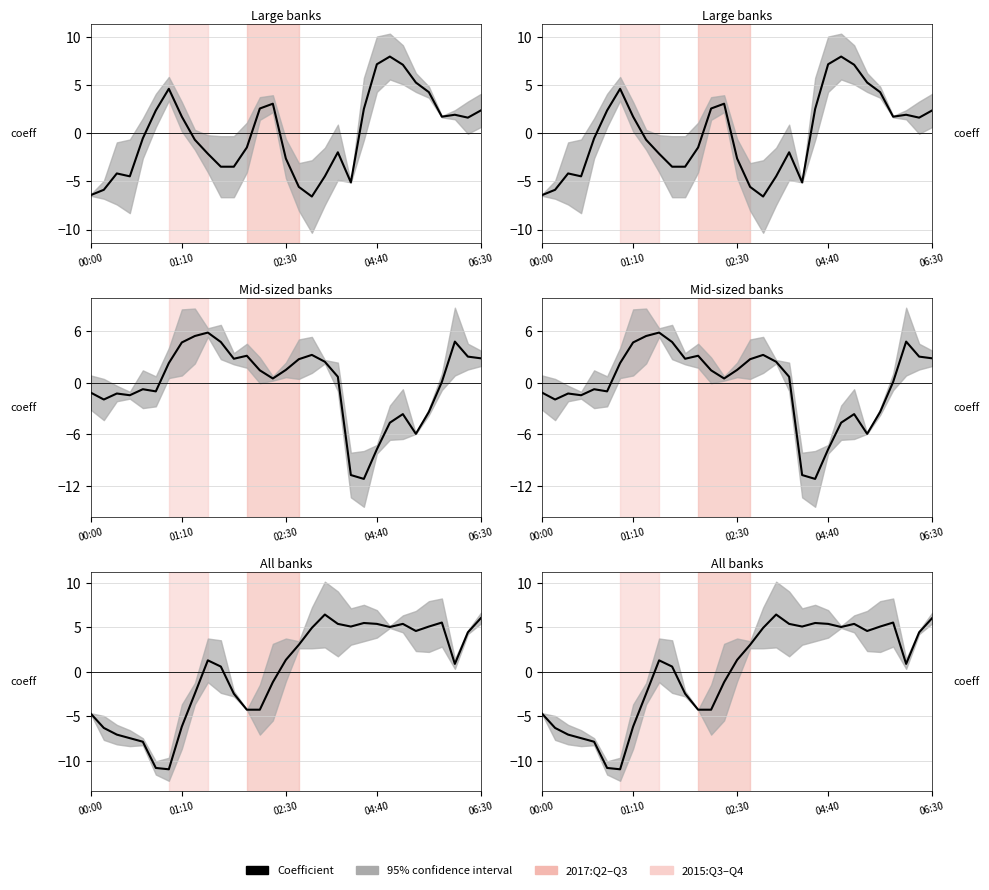

What position from the right is 5?

26